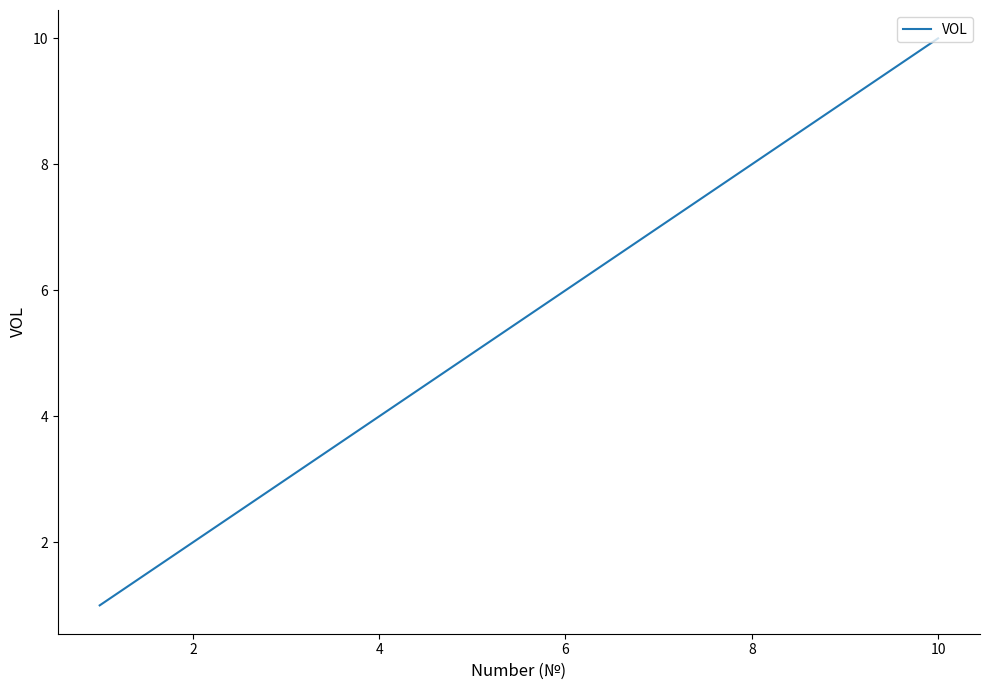

Count the number of categories in the chart.

10